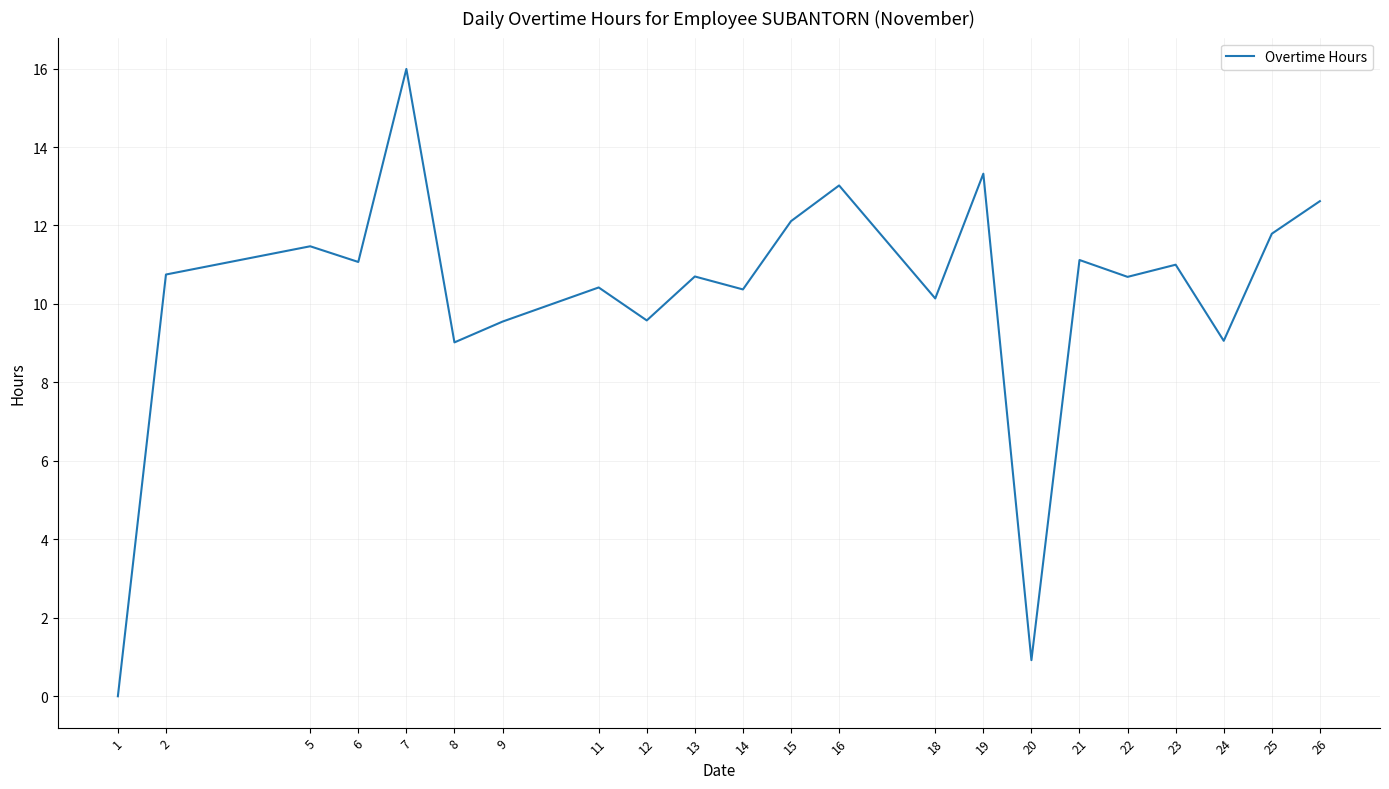

Which category has the lowest value across all series?

1